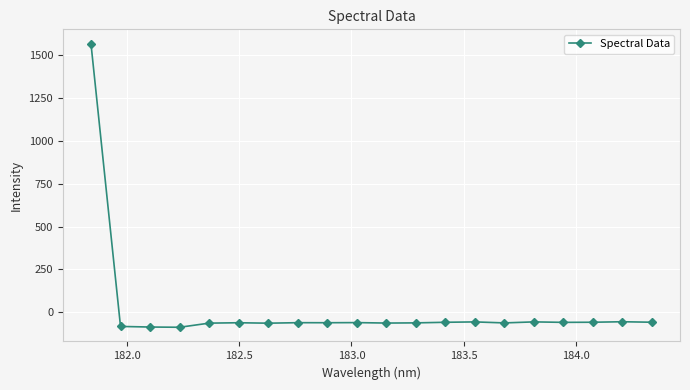

How many data points does each series have?

20